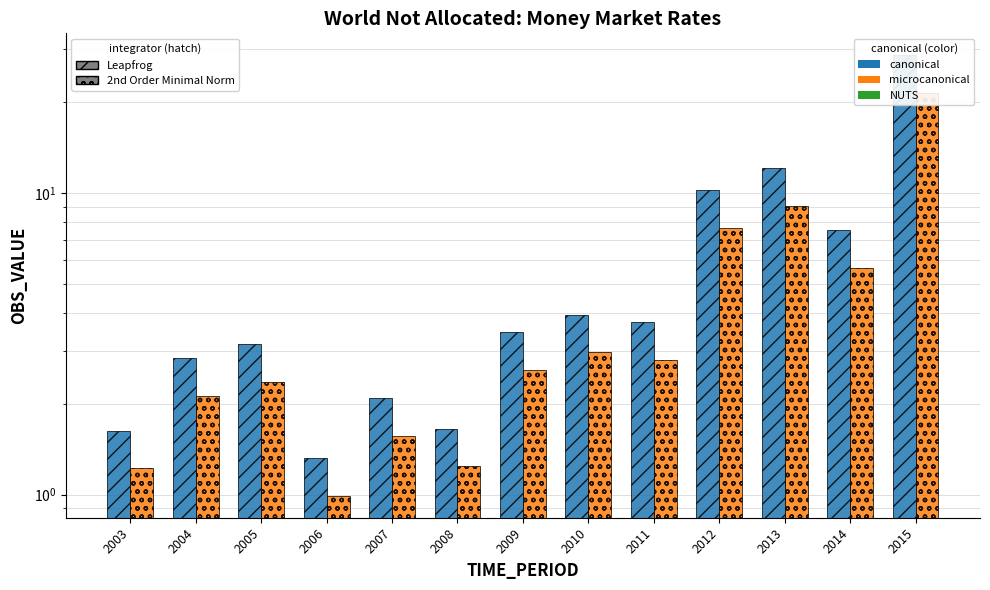

What is the total value across all series at 2005?

5.5